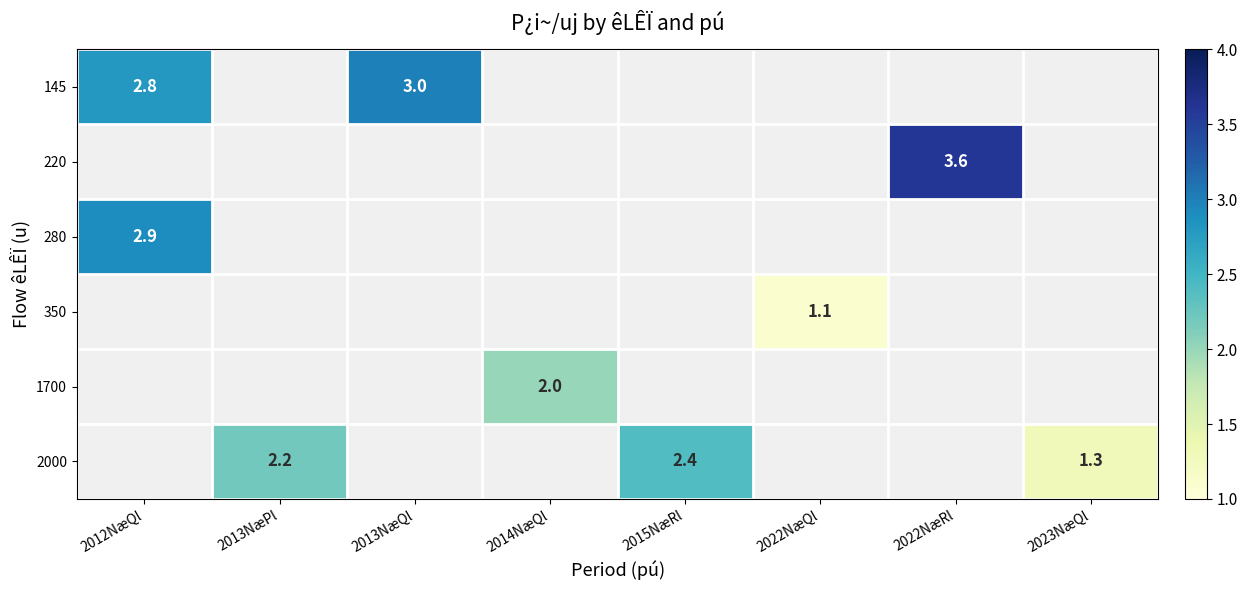

The 220 series shows 3.6 at 2022NæRl. True or false?

True